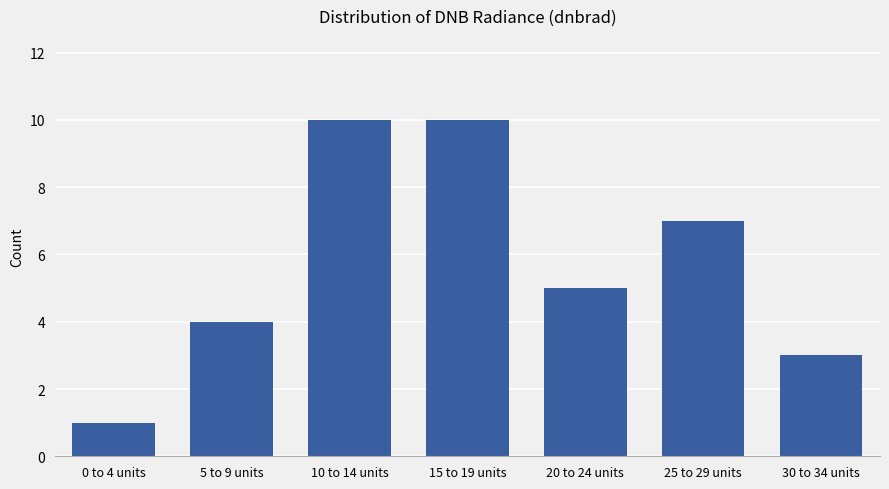

Reading right to left, transcribe all the data shown in this chart.

30 to 34 units=3	25 to 29 units=7	20 to 24 units=5	15 to 19 units=10	10 to 14 units=10	5 to 9 units=4	0 to 4 units=1